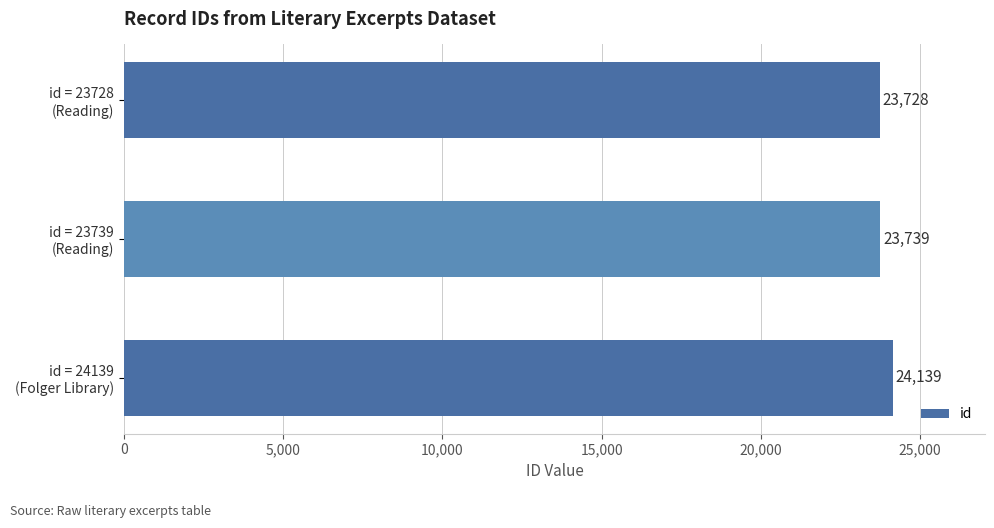

What is the difference between the maximum and minimum values?

411